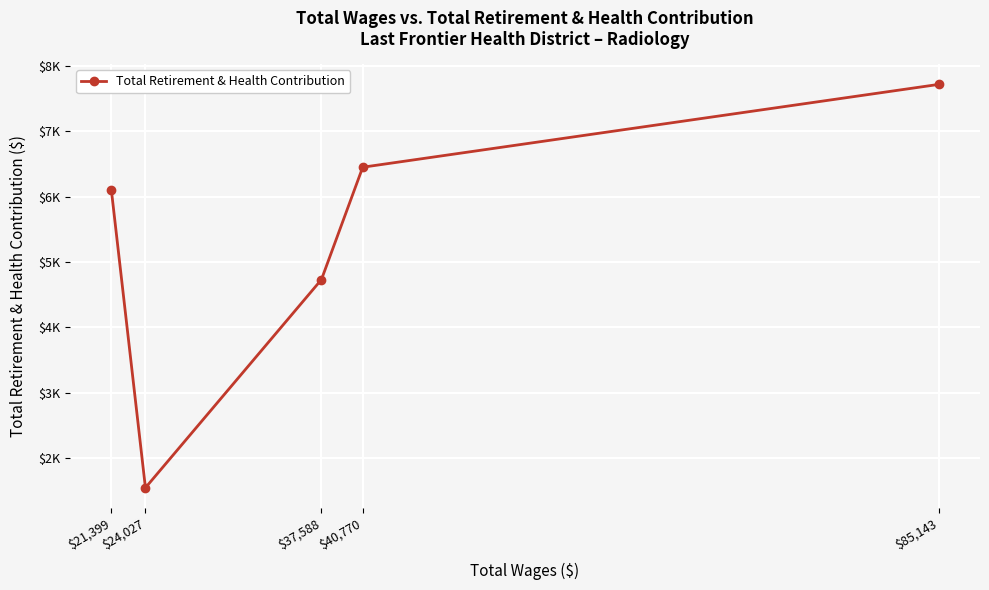

Rank the categories by value from lowest to highest.

$24,027, $37,588, $21,399, $40,770, $85,143